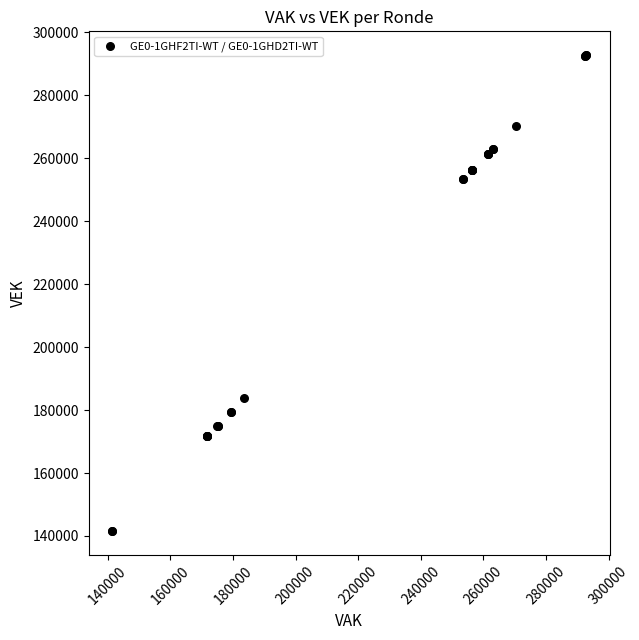

What Y value in the scatter plot is closest to 217156?

183872